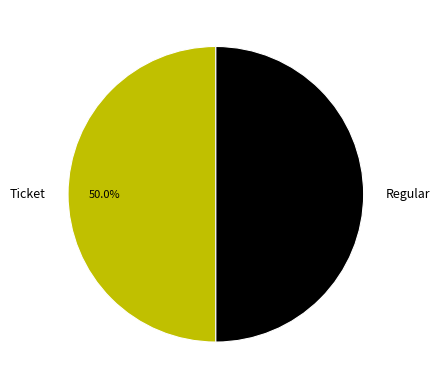

To the nearest percent, what is the average slice percentage?

50%